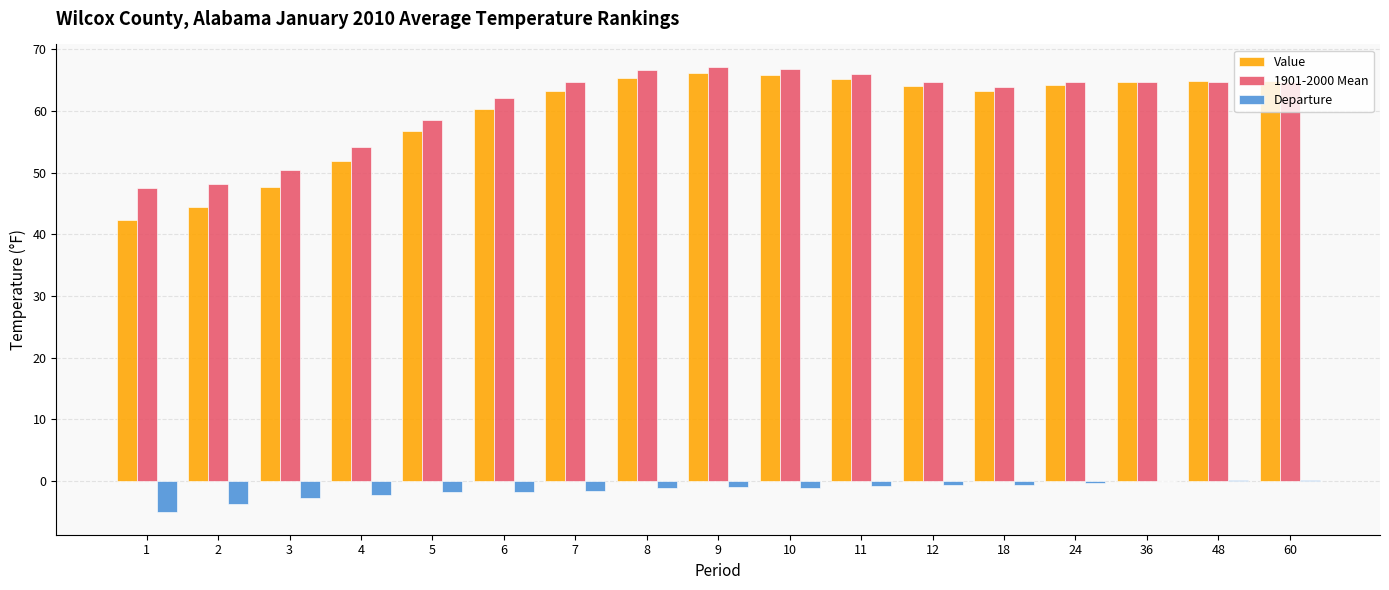

Are the bars horizontal?

No